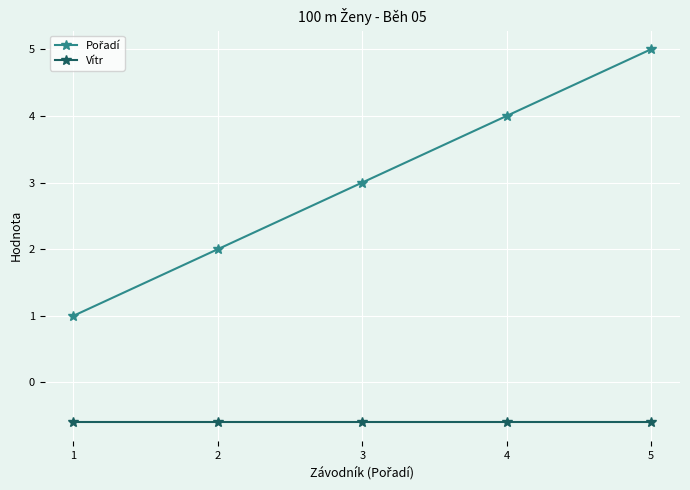

What is the highest value of the Vítr series?

-0.6